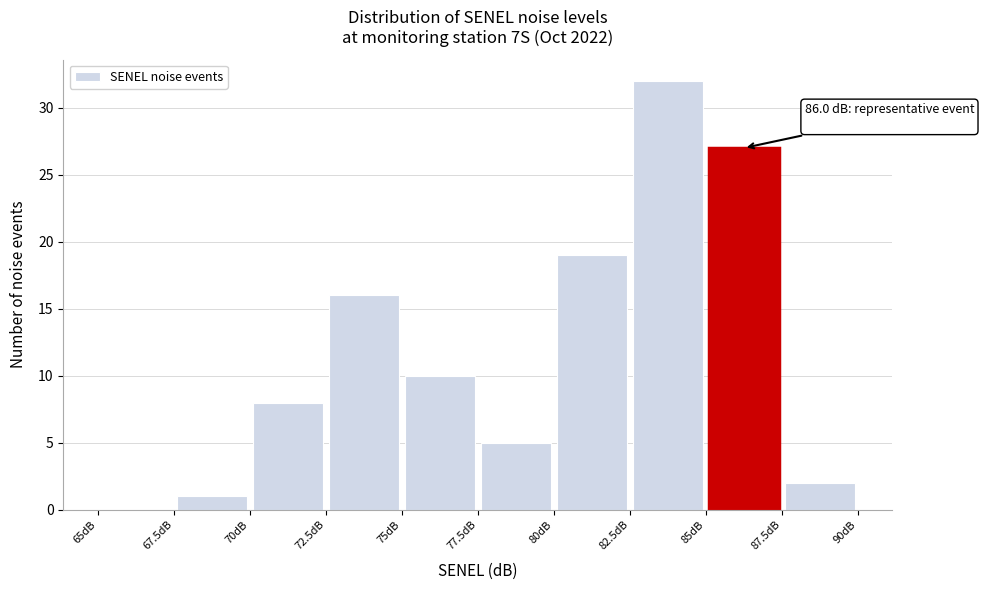

Over which range of the x-axis is the bar tallest?

82.5 to 85.0